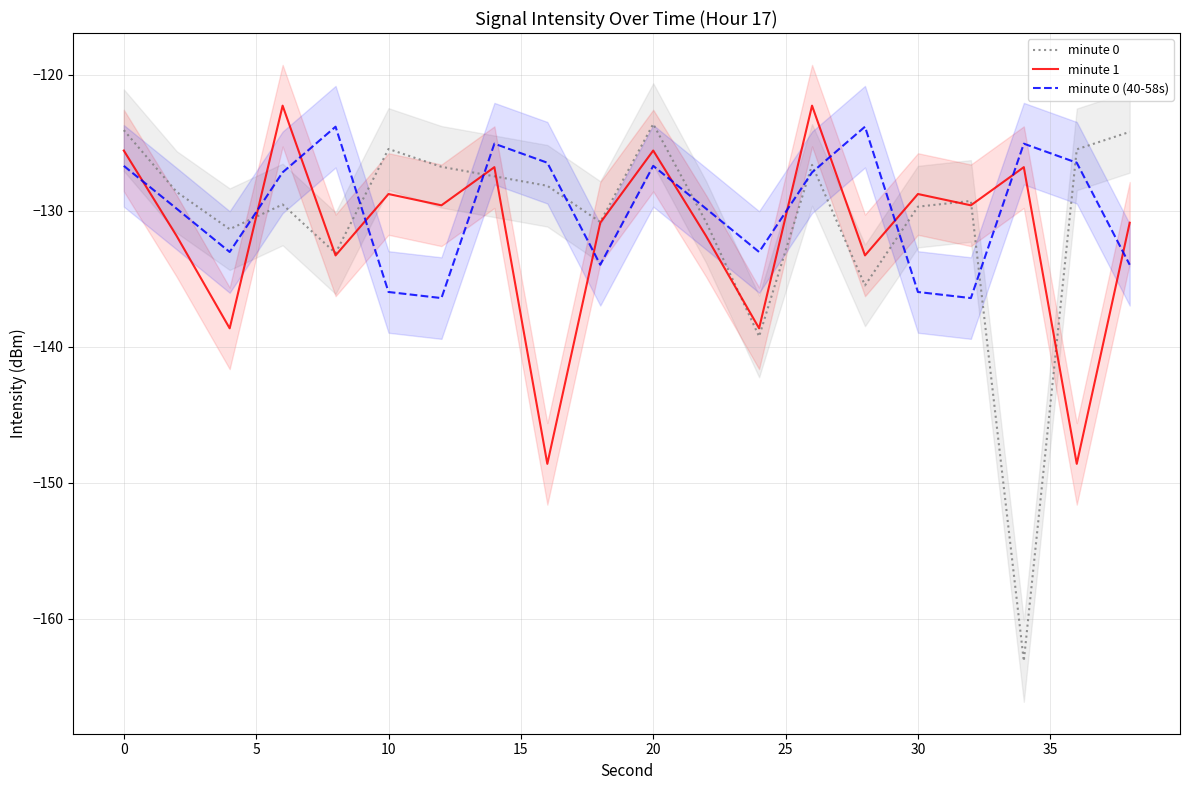

What is the sum of all minute 1 values?

-2632.7